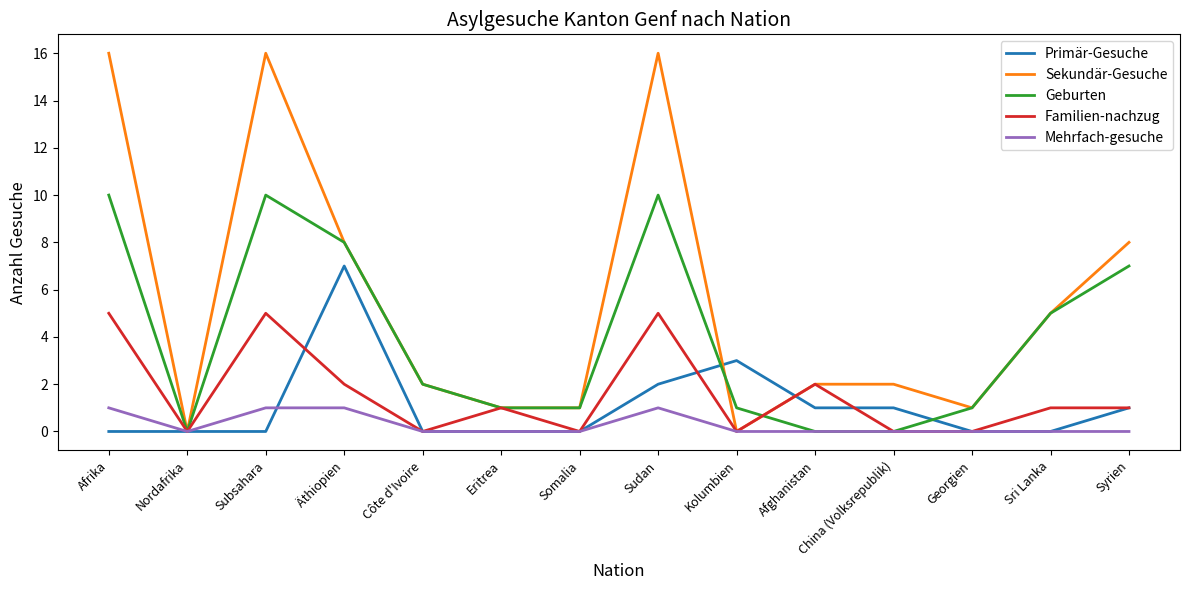

What position from the left is Äthiopien?

4